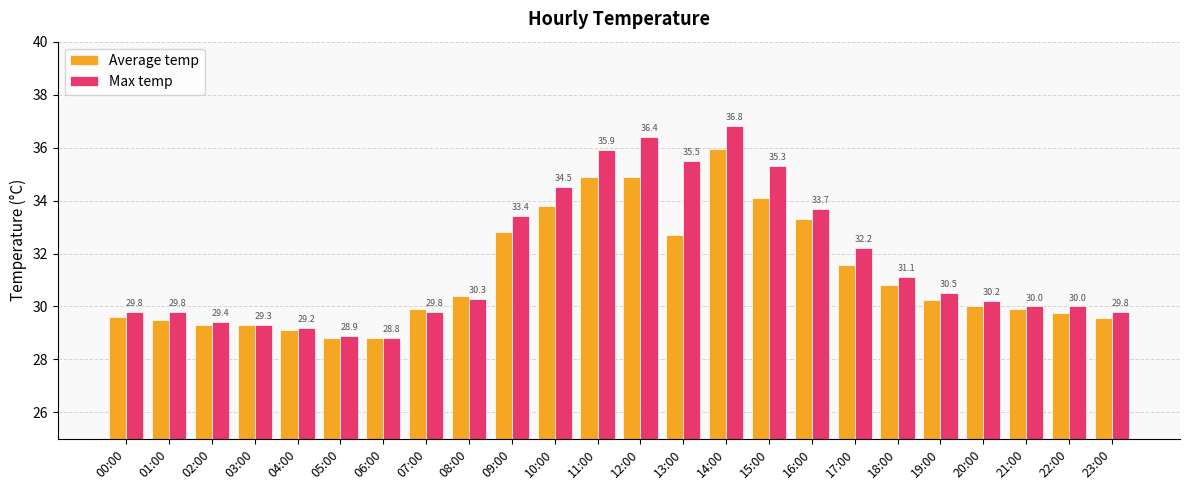

What is the total value across all series at 08:00?

60.7